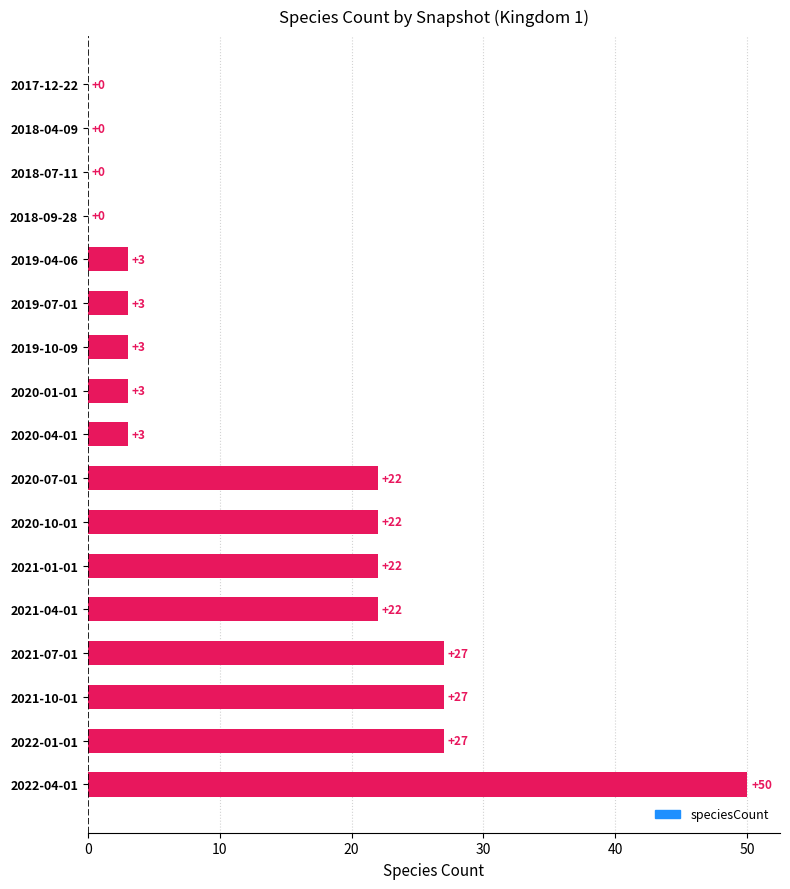

The value at 2021-04-01 is 22. True or false?

True